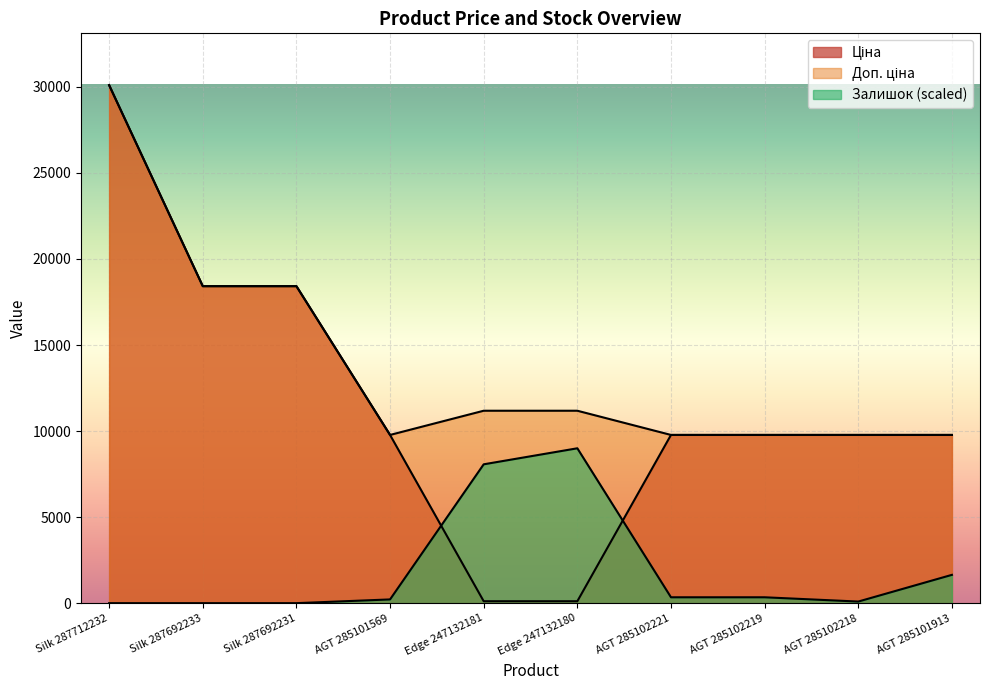

How many values in the Доп. ціна series are below 11182?

5